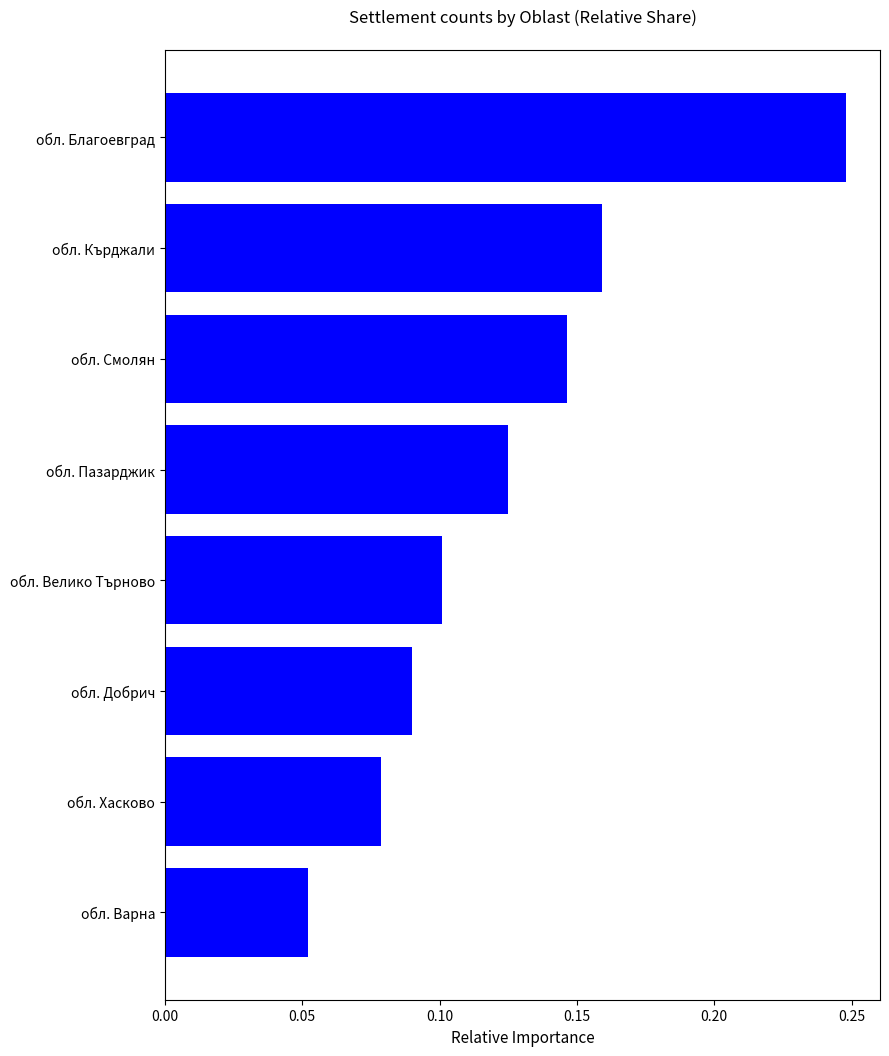

Count the number of categories in the chart.

8